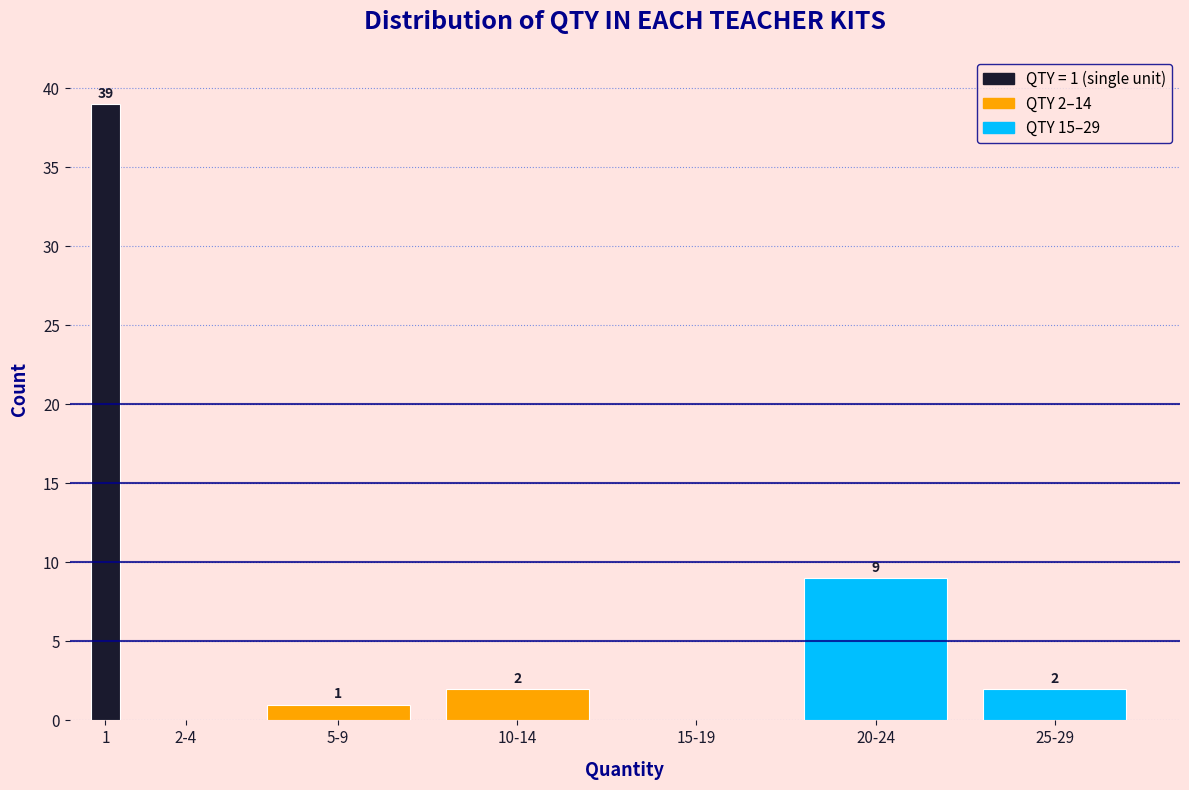

Reading left to right, what are all the values shown in this chart?

1=39	2-4=0	5-9=1	10-14=2	15-19=0	20-24=9	25-29=2